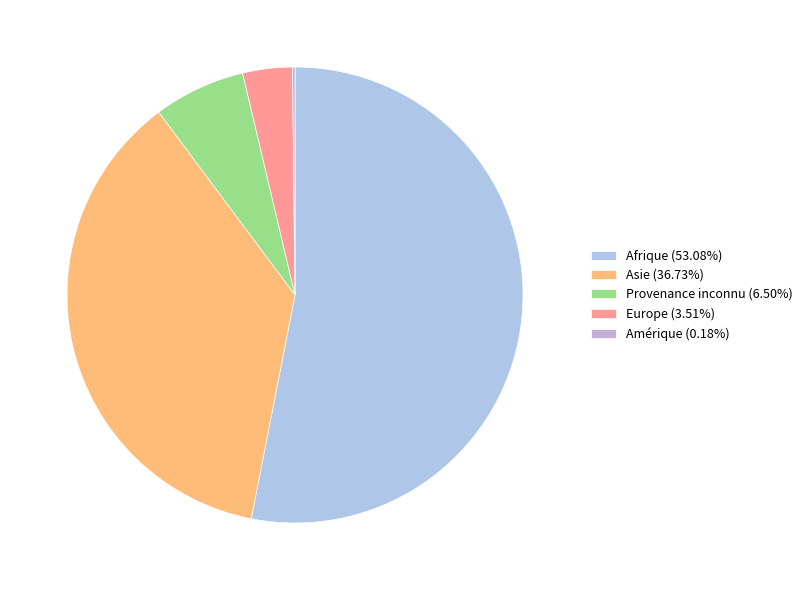

True or false: Afrique accounts for 53% of the total.

True